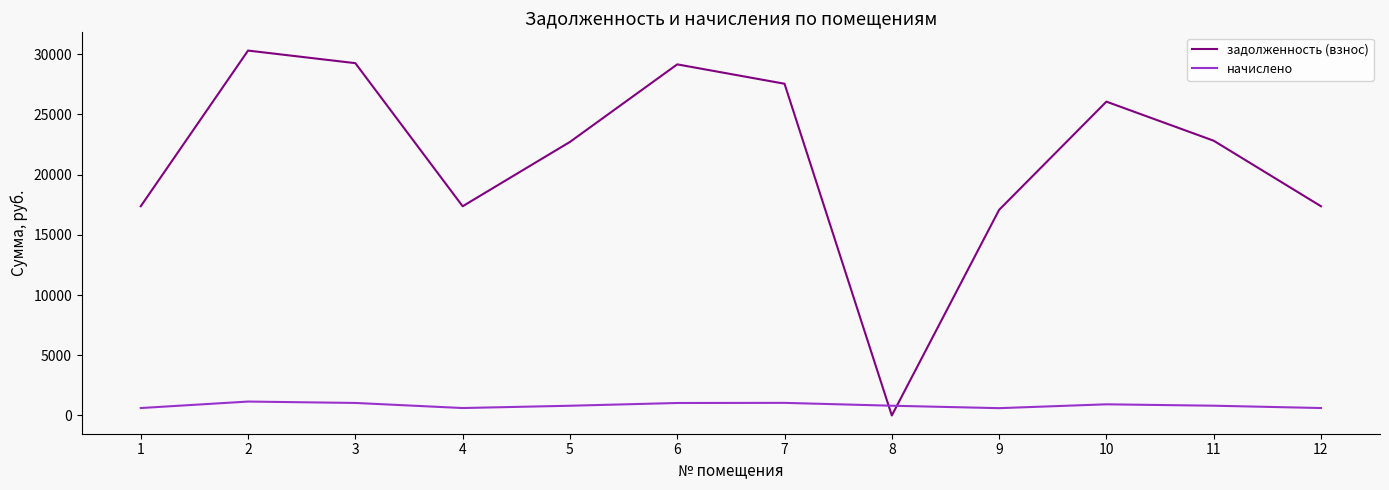

The value of задолженность (взнос) at 9 is 17076.8. True or false?

True